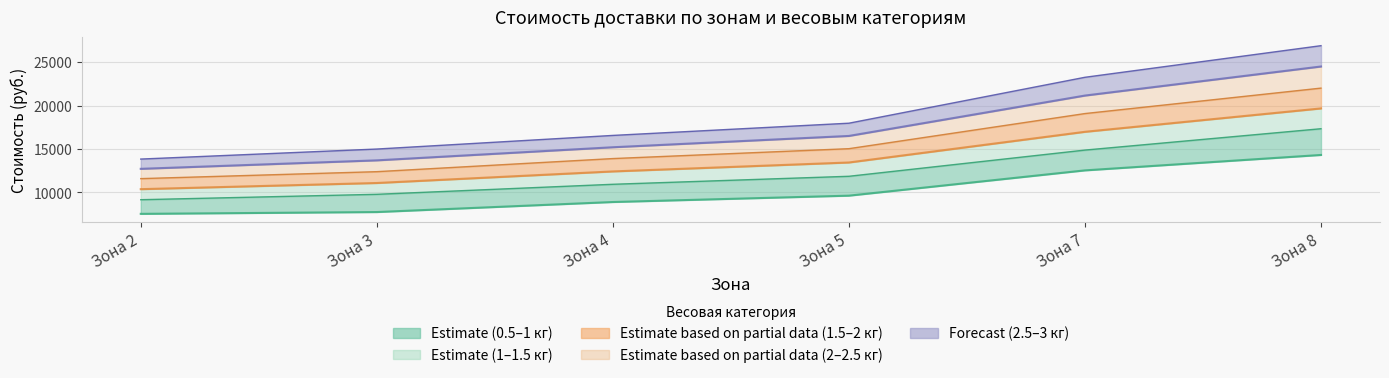

What is the sum of all 1 кг values?

113588